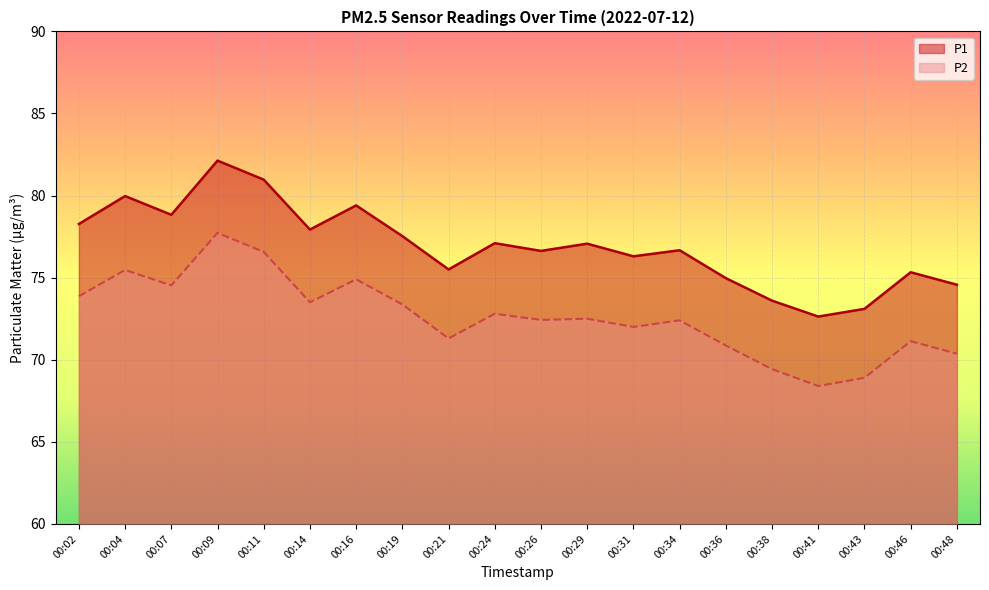

Is it true that P1 equals 126.7 at 00:26?

False